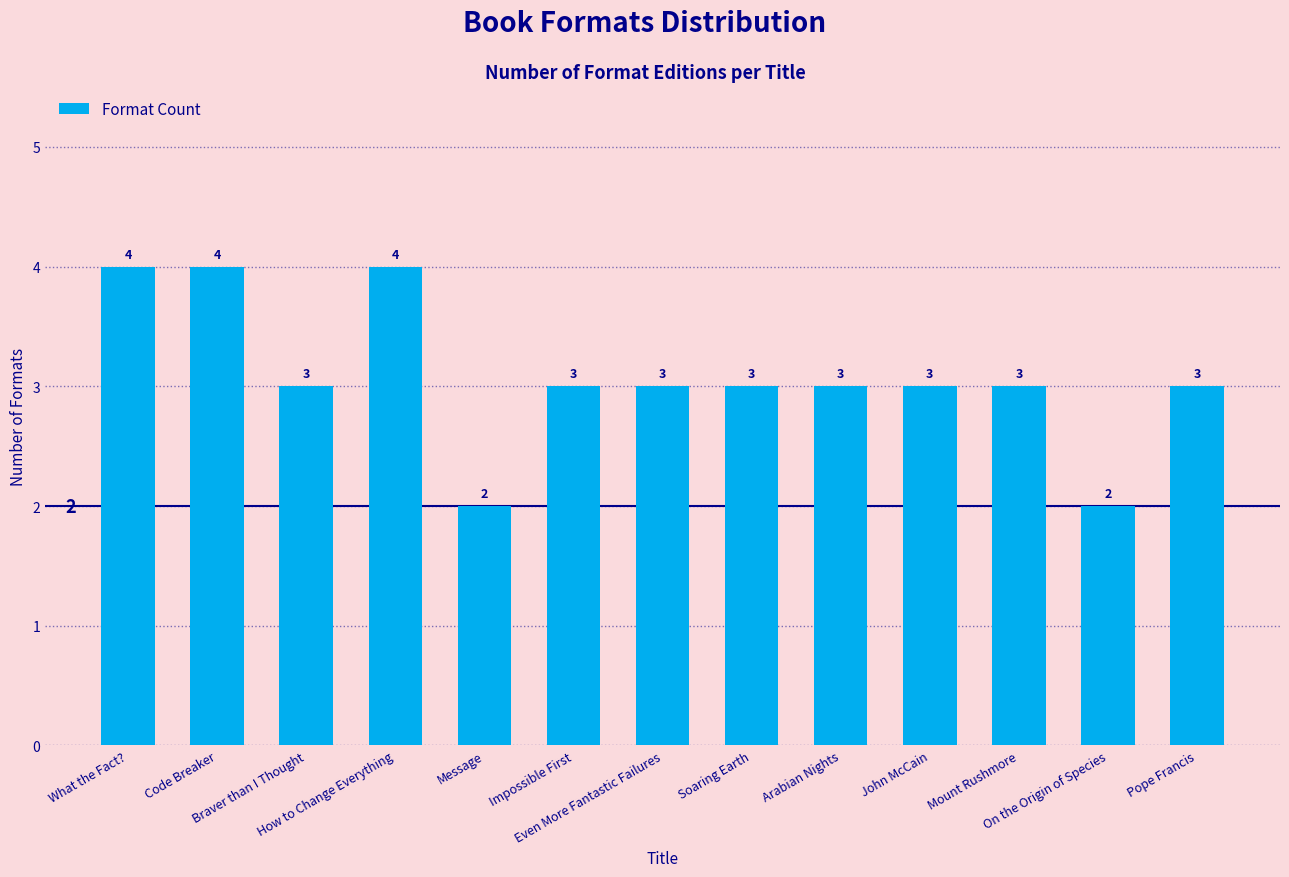

What position from the left is How to Change Everything?

4